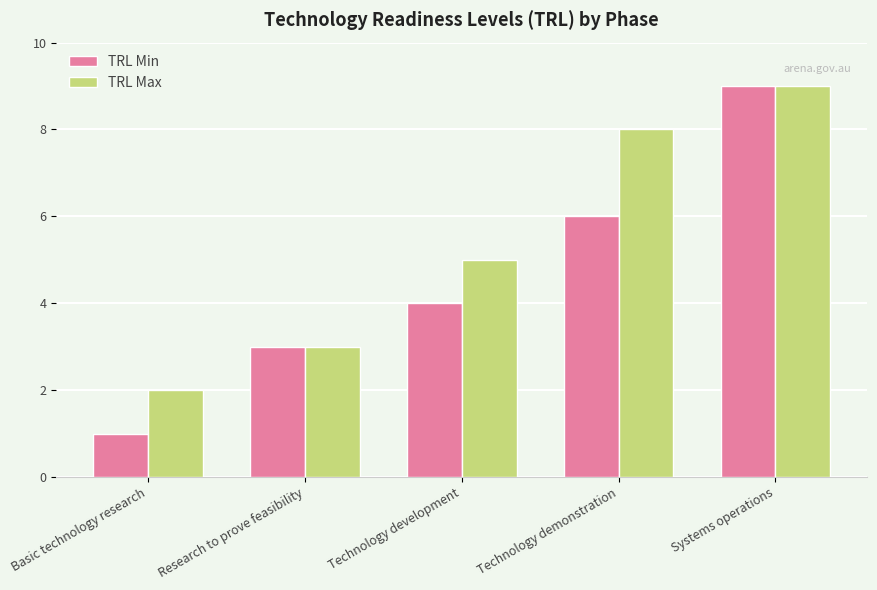

What position from the right is Technology demonstration?

2